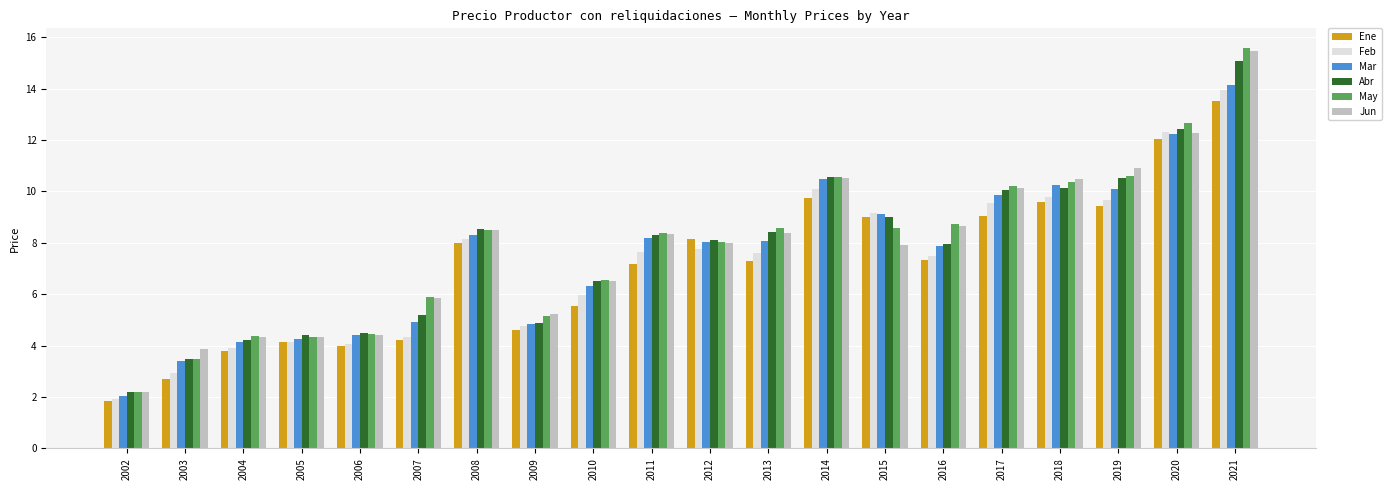

What is the difference between the second highest and second lowest values in the Jun series?

8.4